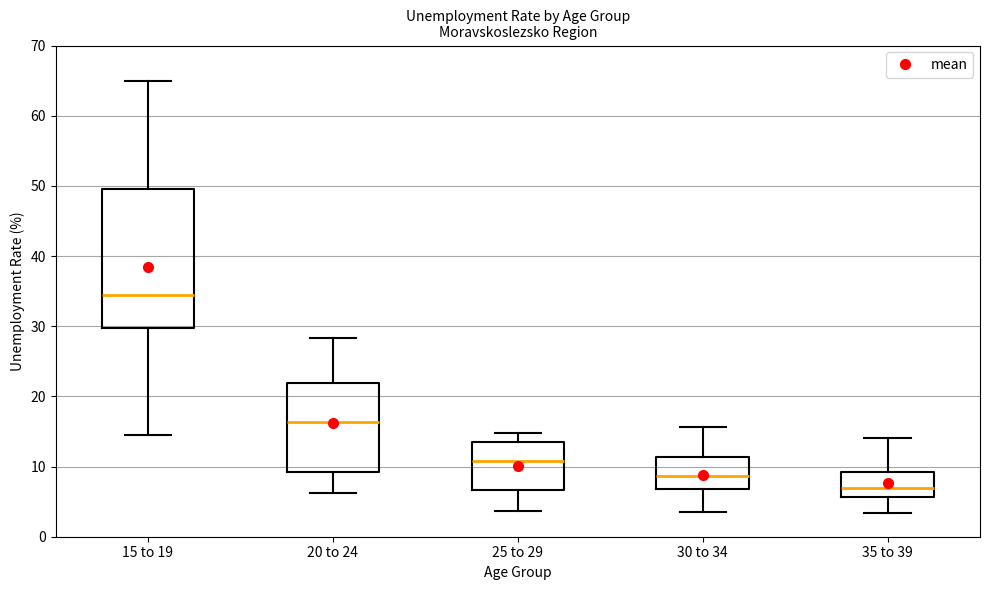

Reading left to right, read every box against the y-axis: the position of its median line, the range the box covers, and the ends of its whiskers. The values are not printed on the chart, so give them approximately, as read against the axis.

15 to 19: median 34, box 30 to 50, whiskers 14 to 65
20 to 24: median 16, box 9 to 22, whiskers 6 to 28
25 to 29: median 11, box 7 to 14, whiskers 4 to 15
30 to 34: median 9, box 7 to 11, whiskers 3 to 16
35 to 39: median 7, box 6 to 9, whiskers 3 to 14